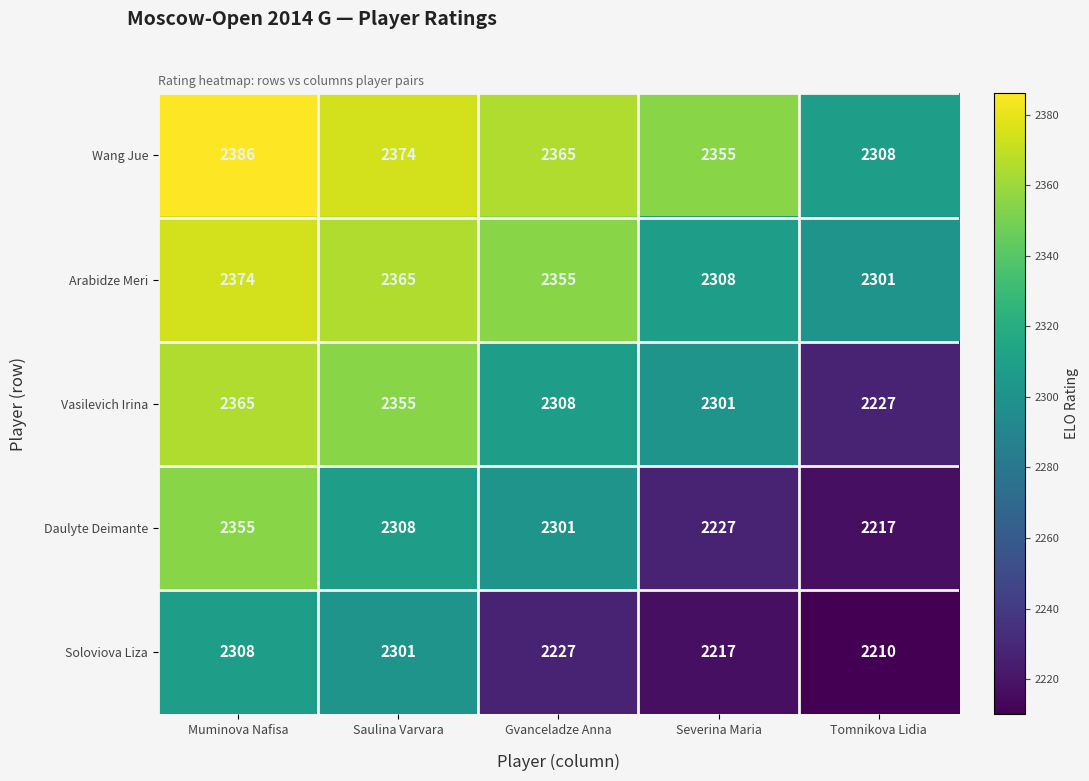

What is the maximum value shown in the chart?

2386